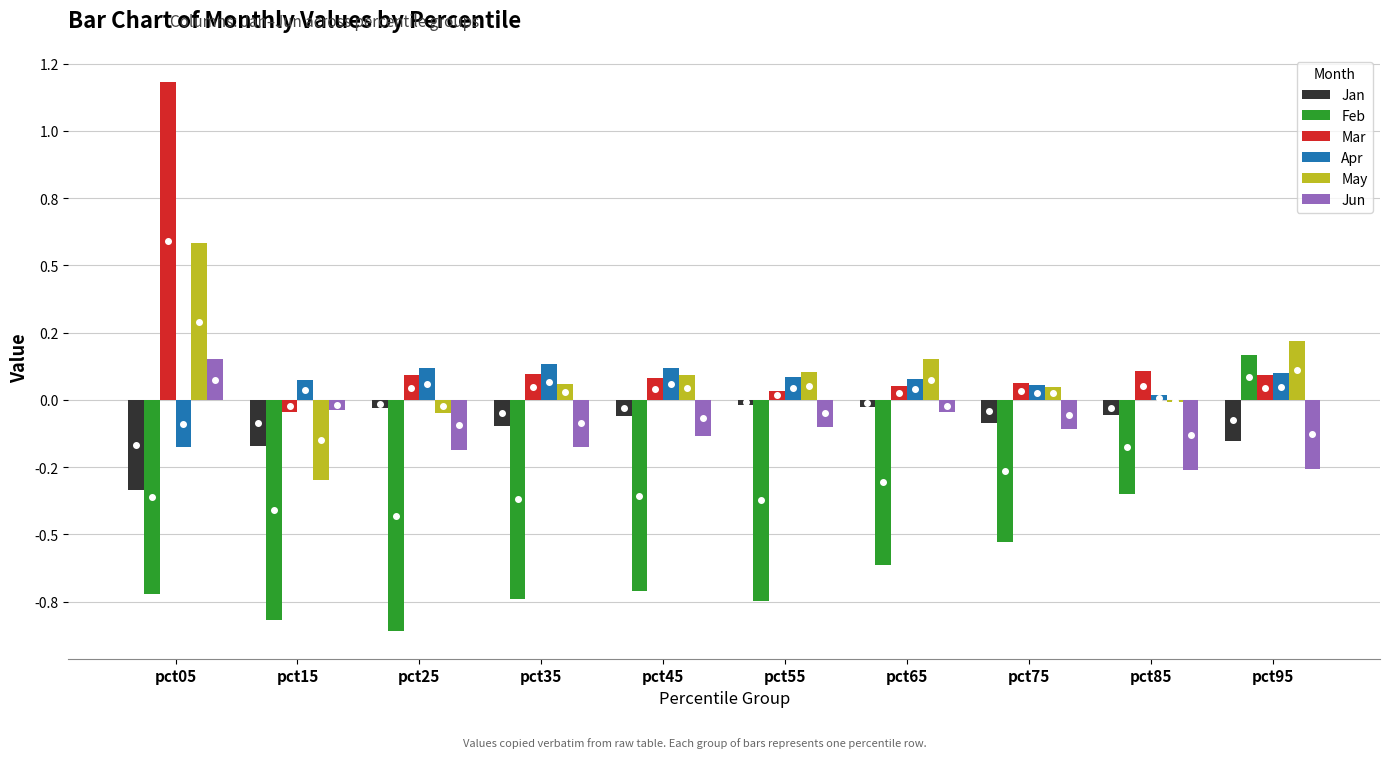

Reading left to right, list all the values displayed in this chart.

Jan: -0.3	-0.2	-0.0	-0.1	-0.1	-0.0	-0.0	-0.1	-0.1	-0.2
Feb: -0.7	-0.8	-0.9	-0.7	-0.7	-0.7	-0.6	-0.5	-0.4	0.2
Mar: 1.2	-0.0	0.1	0.1	0.1	0.0	0.0	0.1	0.1	0.1
Apr: -0.2	0.1	0.1	0.1	0.1	0.1	0.1	0.1	0.0	0.1
May: 0.6	-0.3	-0.0	0.1	0.1	0.1	0.2	0.0	-0.0	0.2
Jun: 0.2	-0.0	-0.2	-0.2	-0.1	-0.1	-0.0	-0.1	-0.3	-0.3